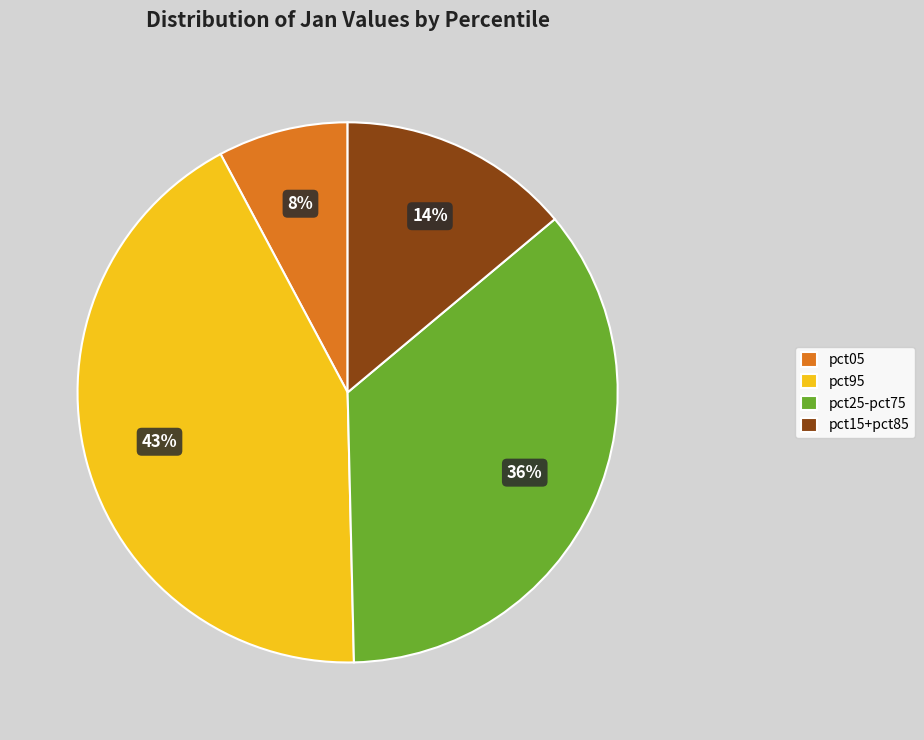

Between pct15+pct85 and pct05, which is larger?

pct15+pct85